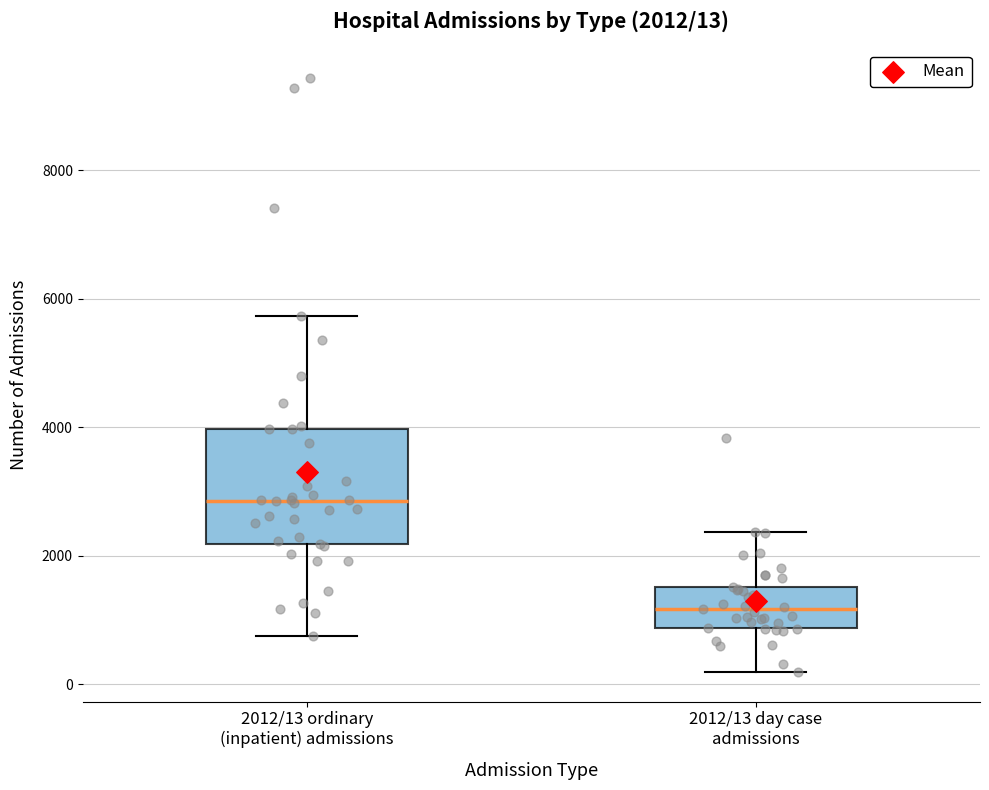

Comparing the boxes themselves (not the whiskers), which one is the tallest?

2012/13 ordinary (inpatient) admissions